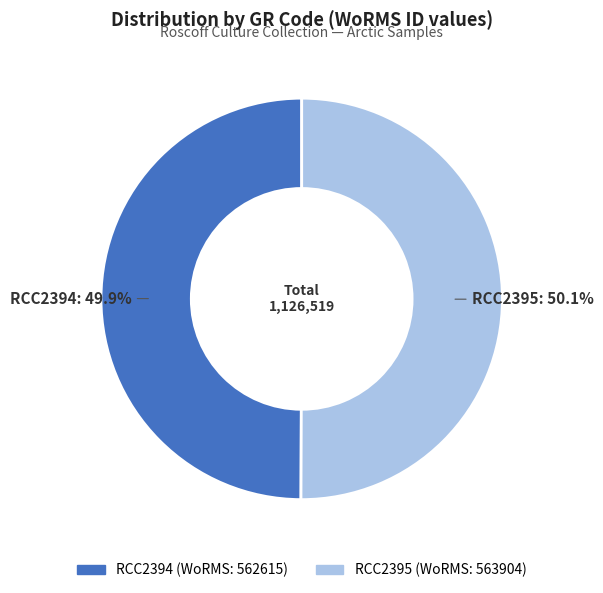

The RCC2395 slice represents 50% of the pie. True or false?

True